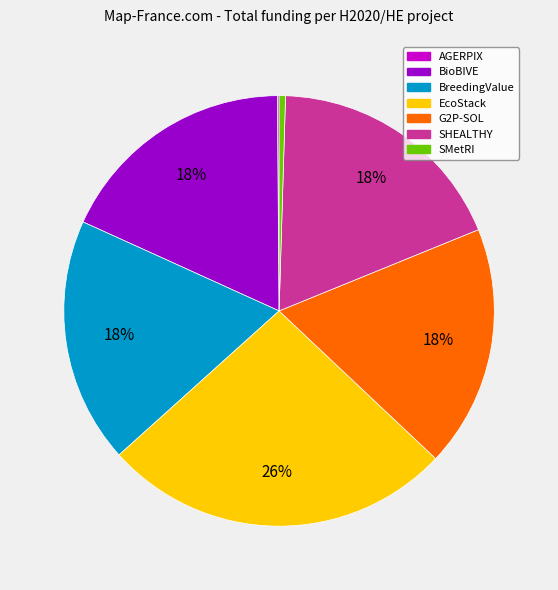

What percentage is the G2P-SOL slice, to the nearest percent?

18%